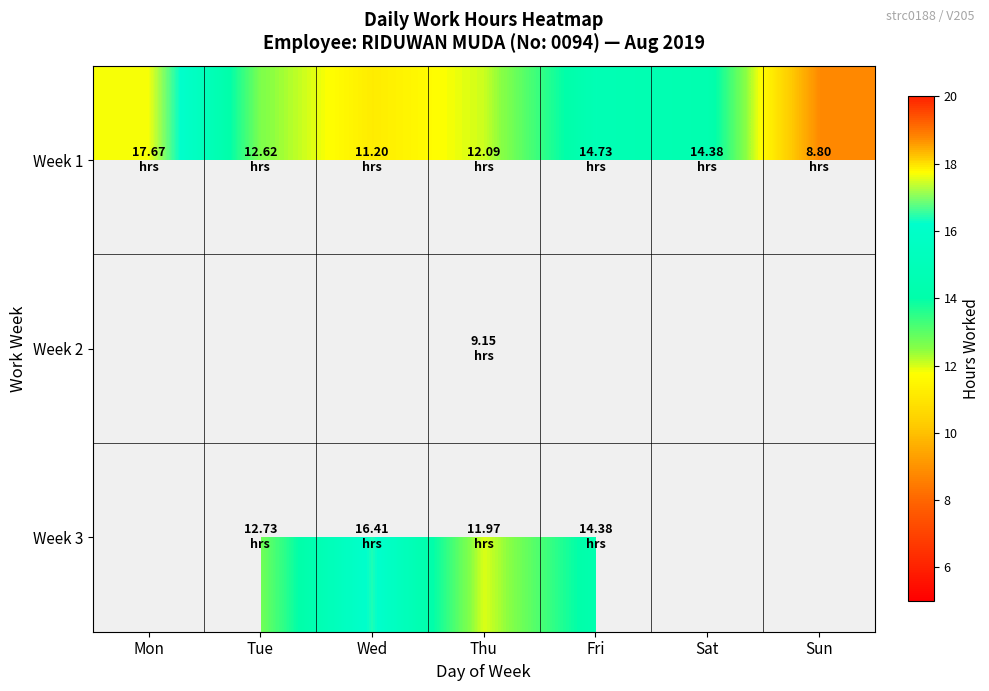

What is the spread (max minus min) of values at Tue?

0.1